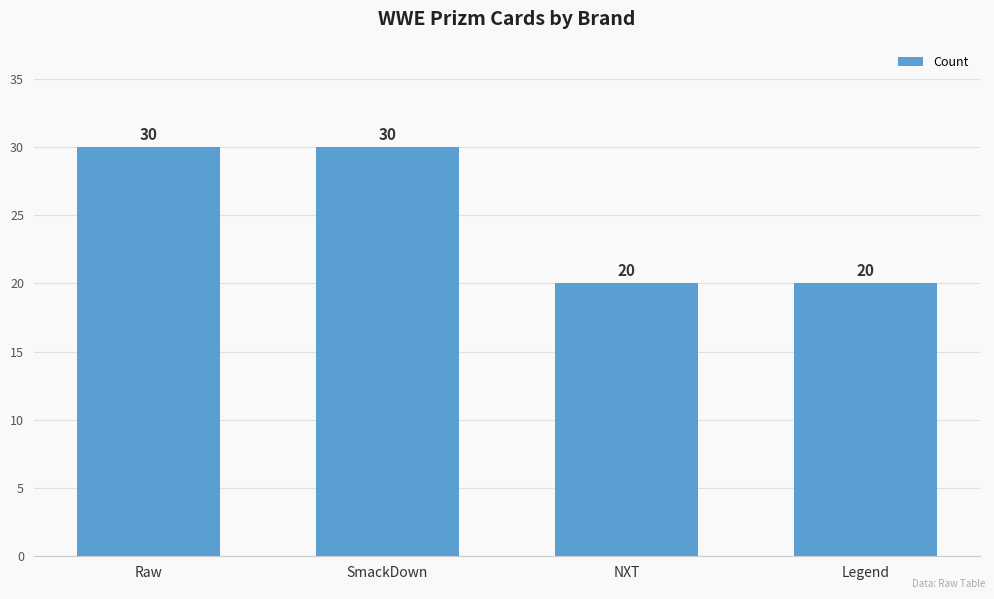

What is the average value?

25